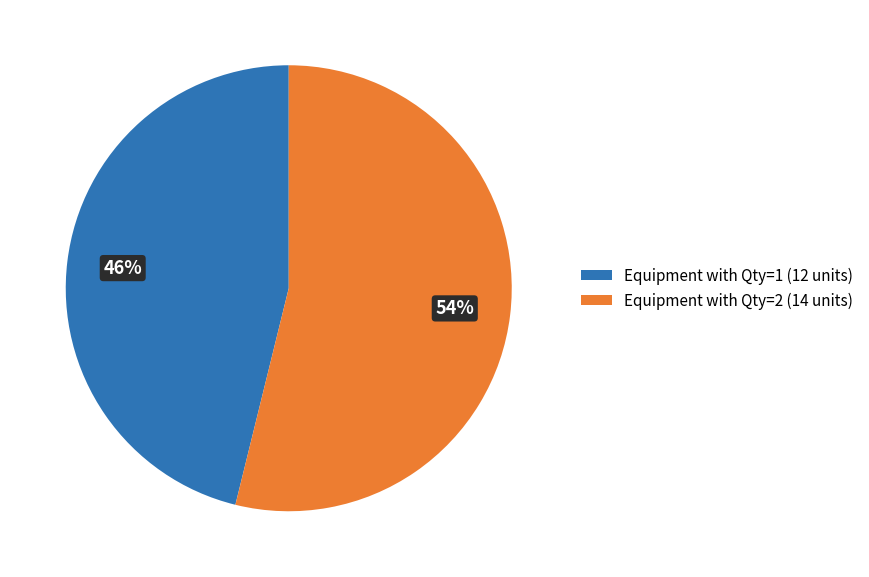

Is it true that Equipment with Qty=1 (12 units) is 46% of the pie?

True